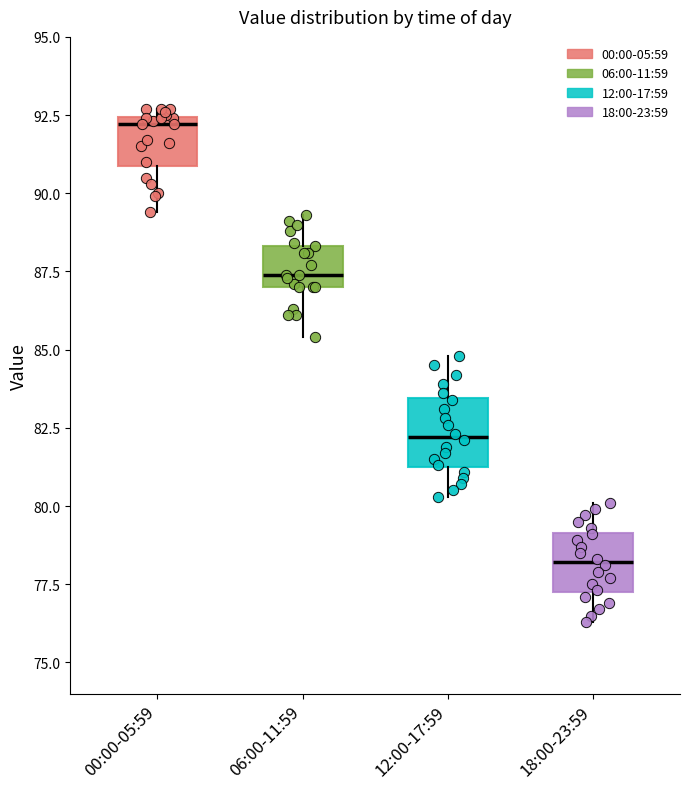

Which box's median line is the highest?

00:00-05:59